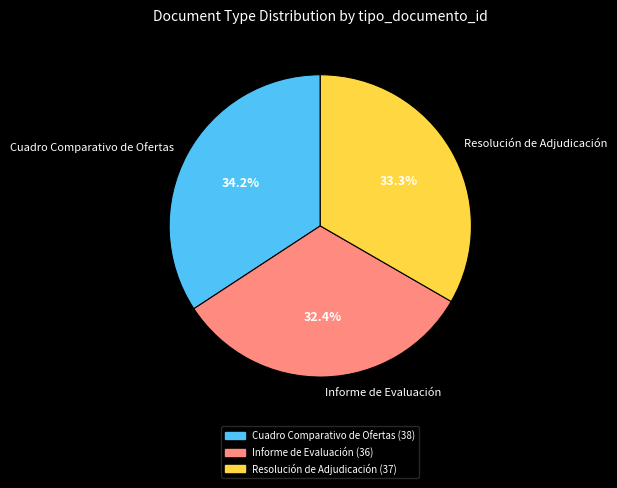

Does any single category account for the majority?

No